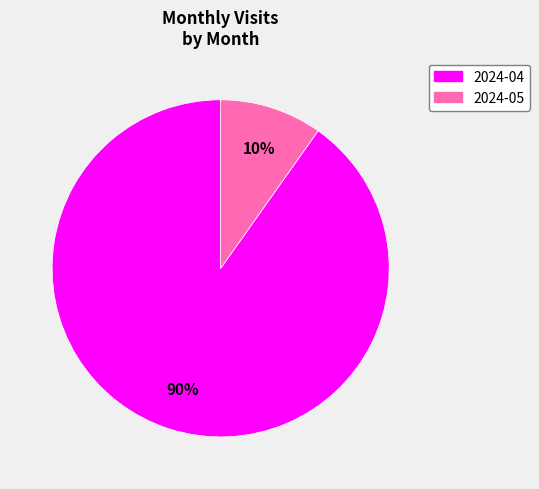

What is the smallest slice in the pie chart?

2024-05